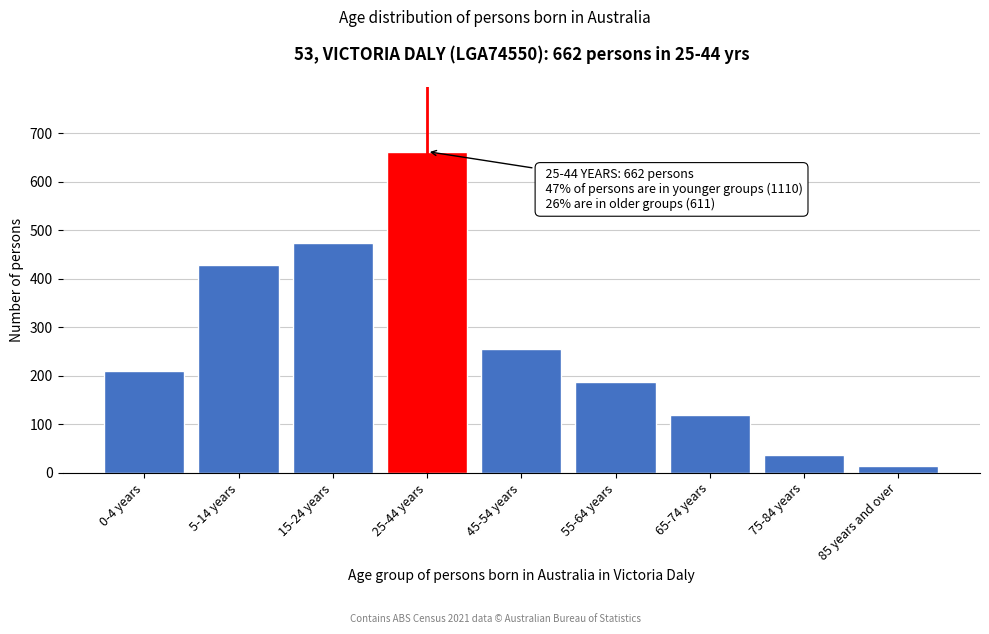

Reading left to right, what are all the values shown in this chart?

0-4 years=209	5-14 years=428	15-24 years=473	25-44 years=662	45-54 years=256	55-64 years=187	65-74 years=119	75-84 years=36	85 years and over=13